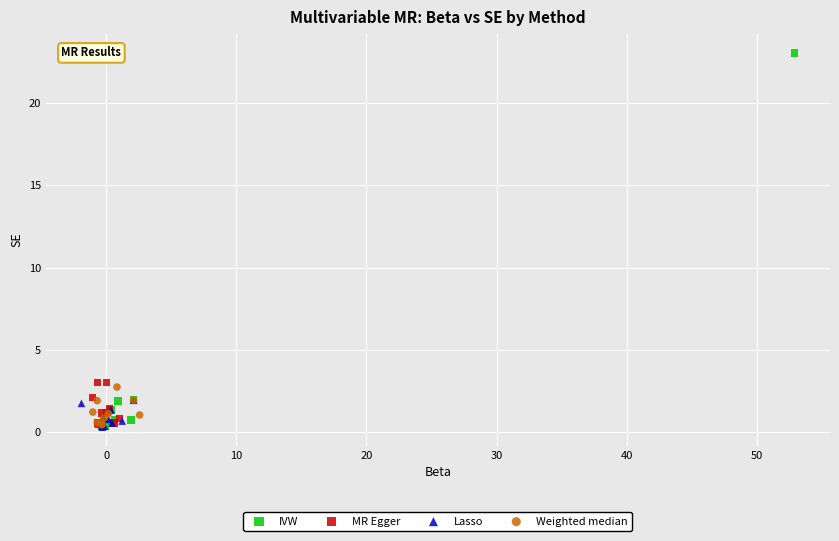

Which series reaches the maximum Y coordinate?

IVW